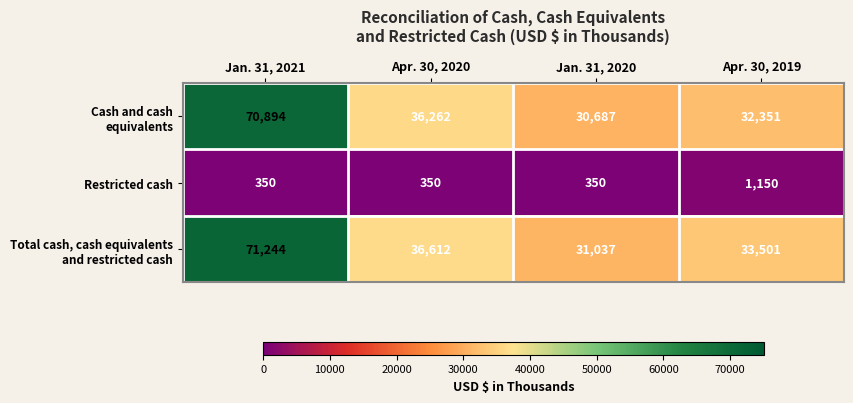

At which category is the sum across all series the highest?

Jan. 31, 2021